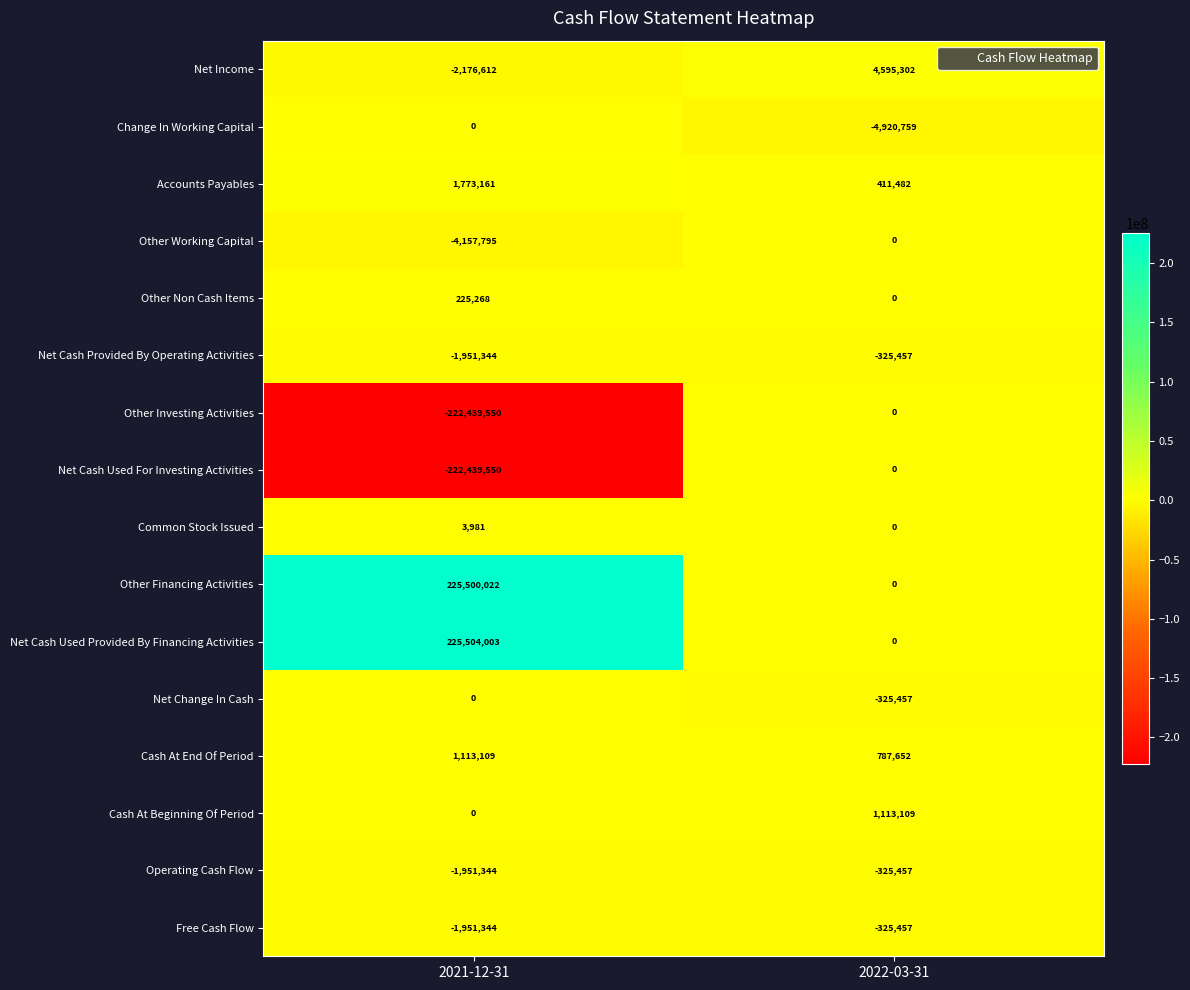

Where is Net Income nearest to the value 1209345?

2021-12-31